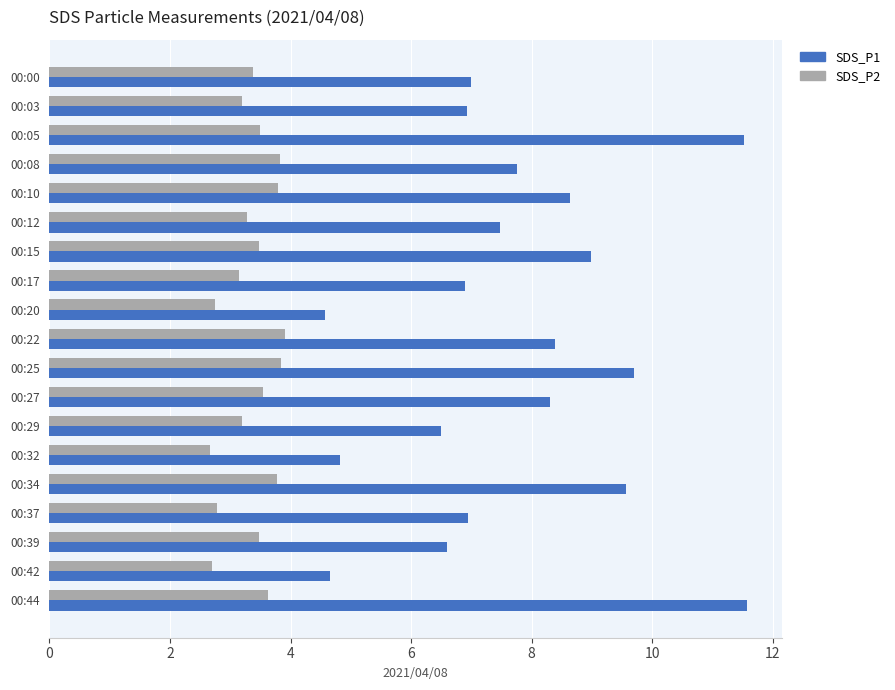

At how many categories does at least one series exceed 3?

19